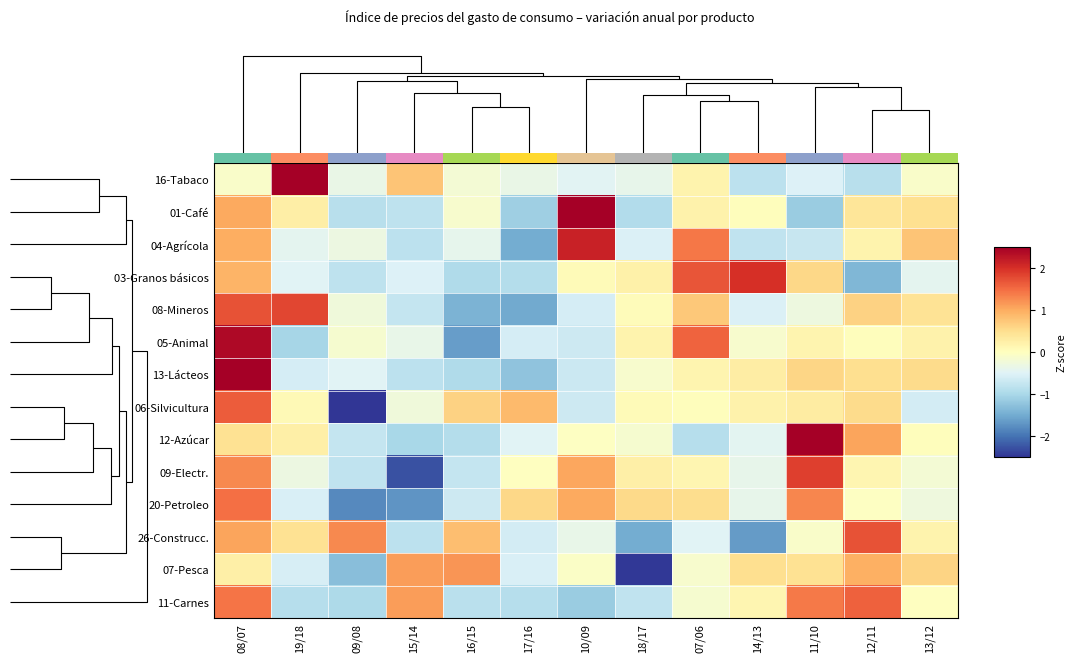

Which category has the lowest value across all series?

09/08